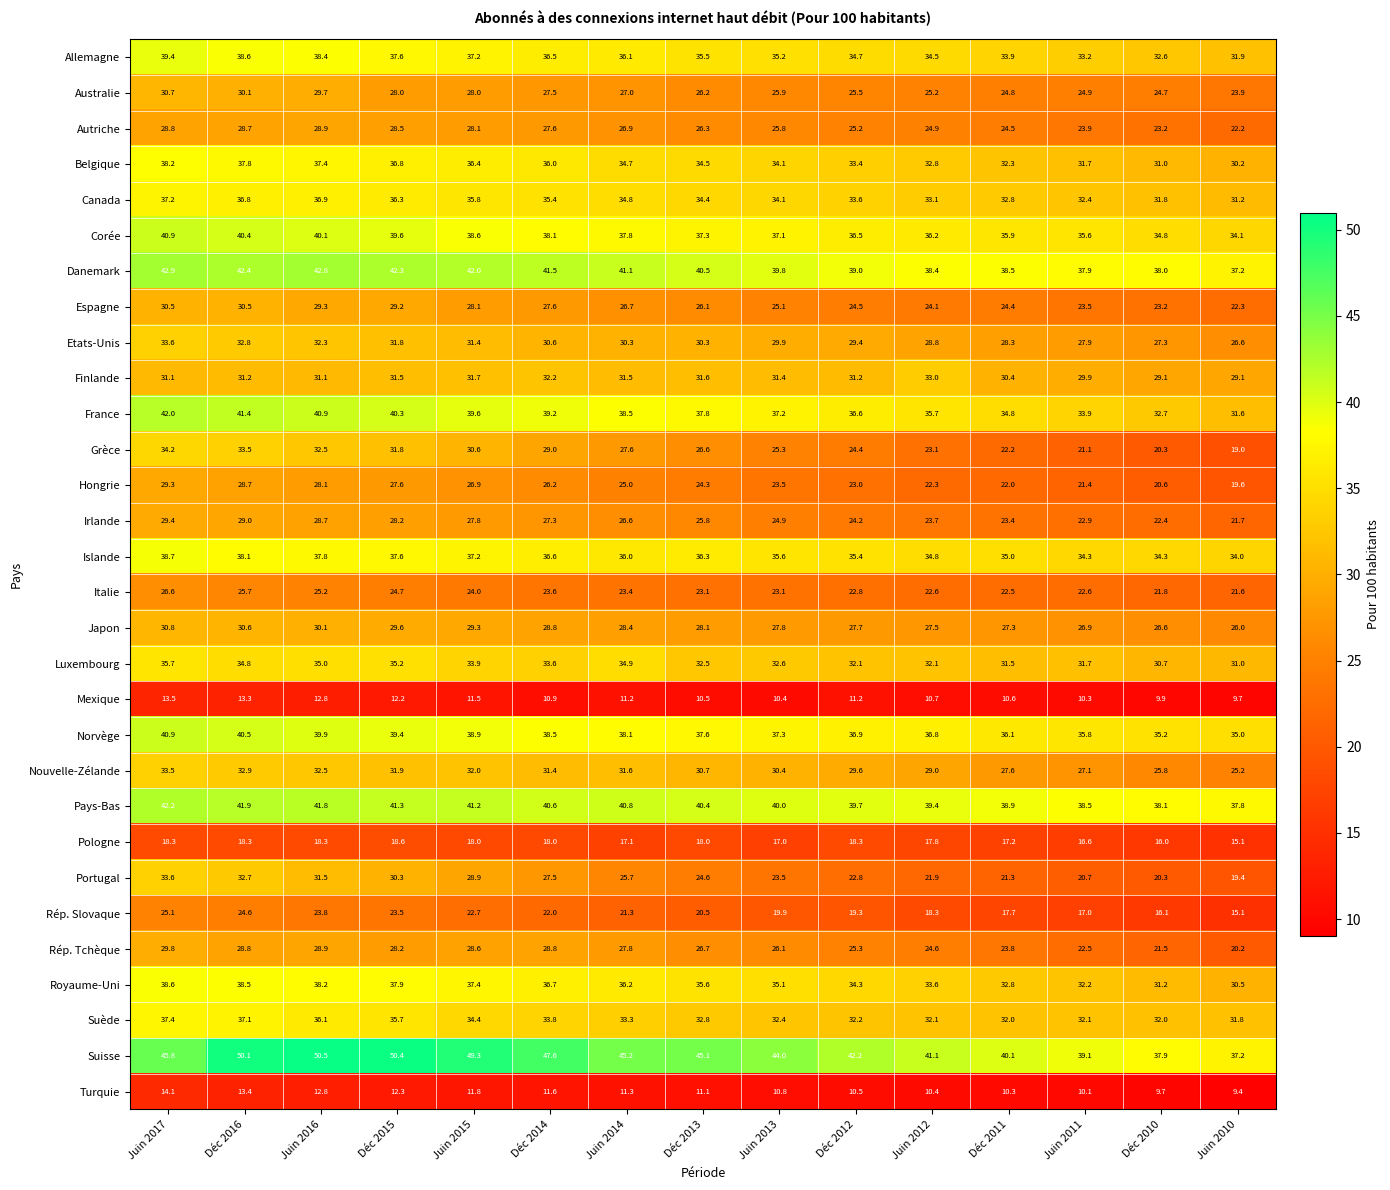

What is the sum of all Hongrie values?

368.5